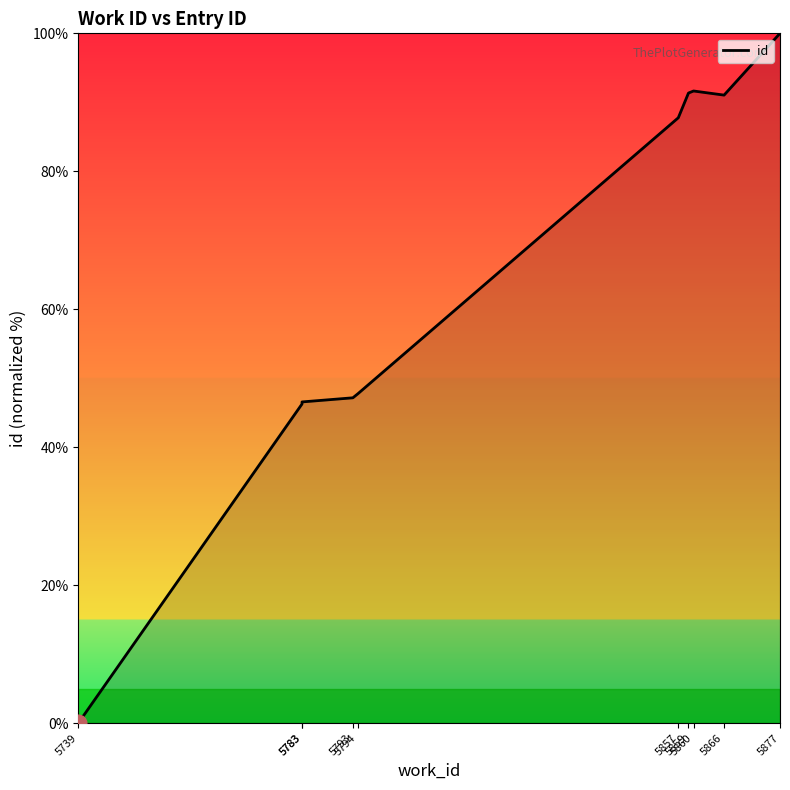

Which has a higher value, 5857 or 5783?

5857